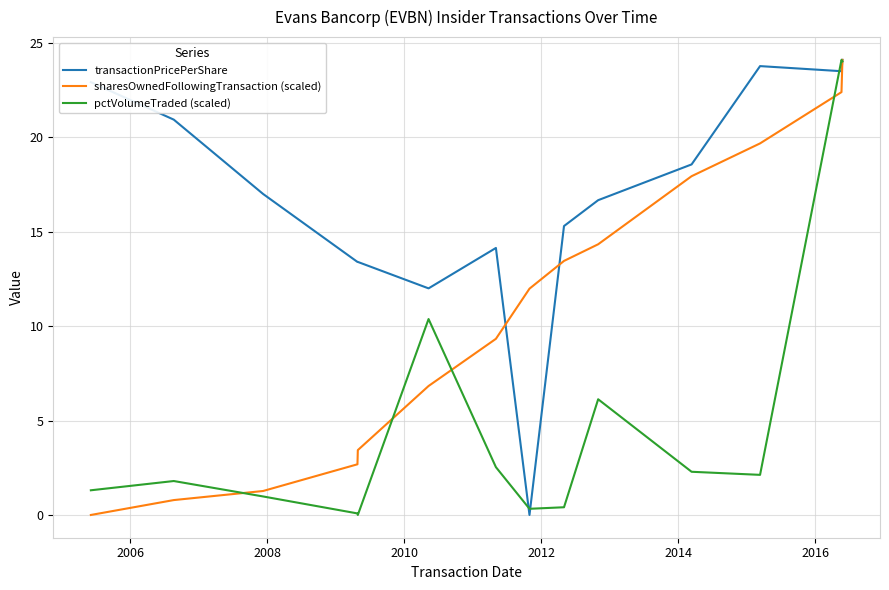

Which series has the largest total across all categories?

transactionPricePerShare